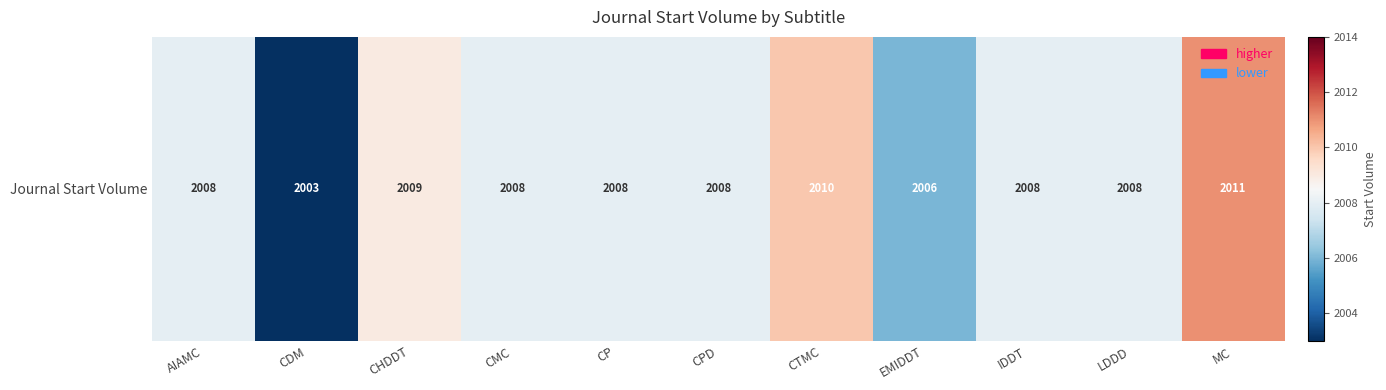

Reading right to left, transcribe all the data shown in this chart.

2011	2008	2008	2006	2010	2008	2008	2008	2009	2003	2008